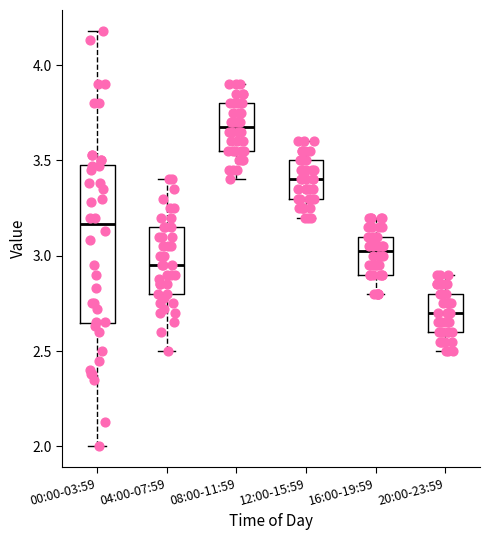

Where is the upper edge of the box for 00:00-03:59 on the y-axis? The values are not printed on the chart, so give them approximately, as read against the axis.

3.50